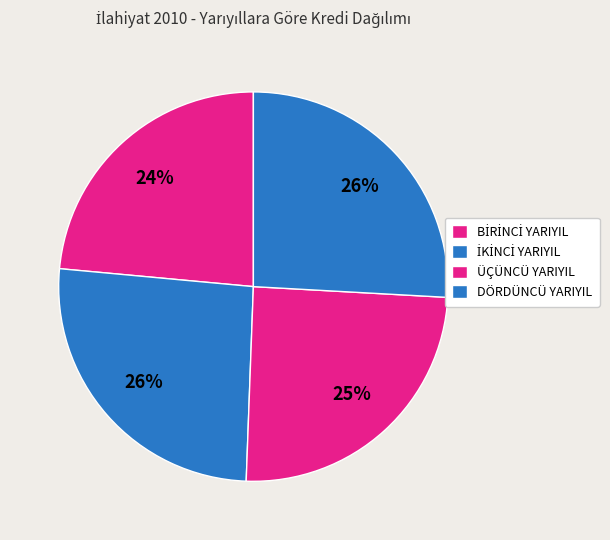

True or false: DÖRDÜNCÜ YARIYIL accounts for 26% of the total.

True